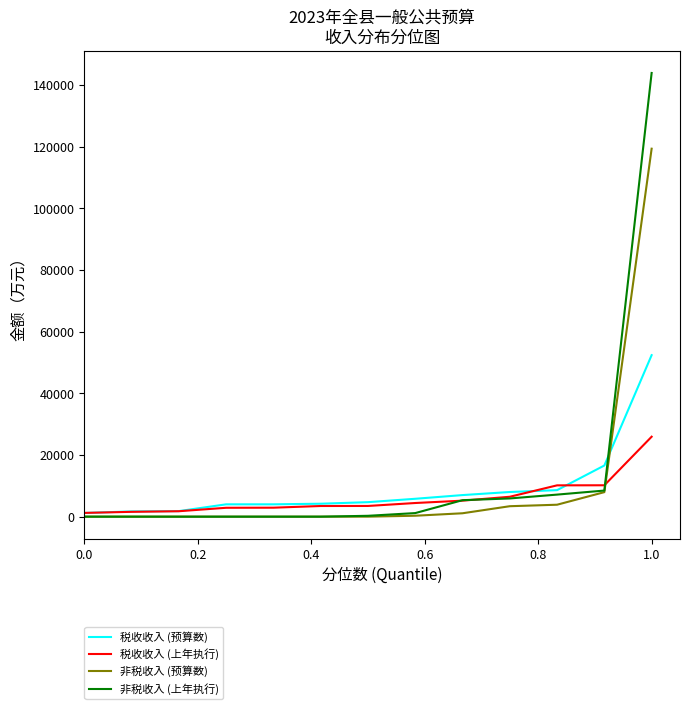

Which series has the widest spread of values?

非税收入 (上年执行)